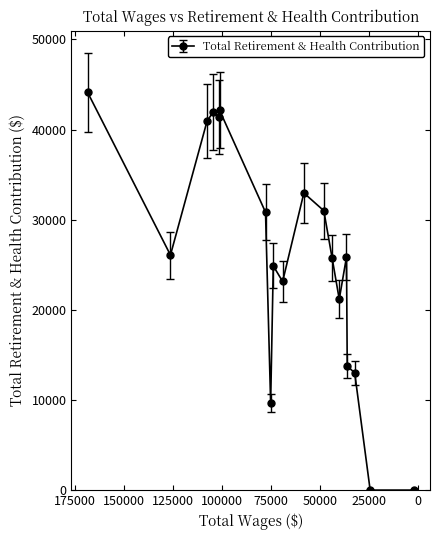

Which has a higher value, 2334.0 or 40269.0?

40269.0